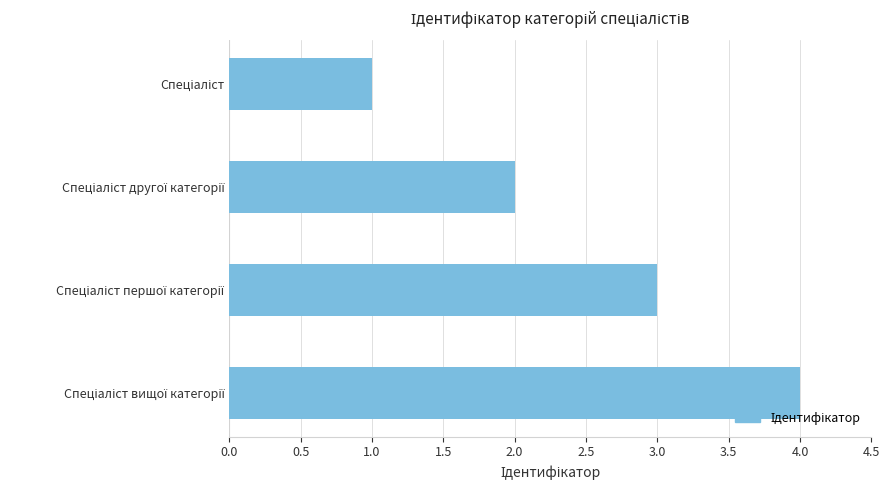

What is the sum of all values?

10